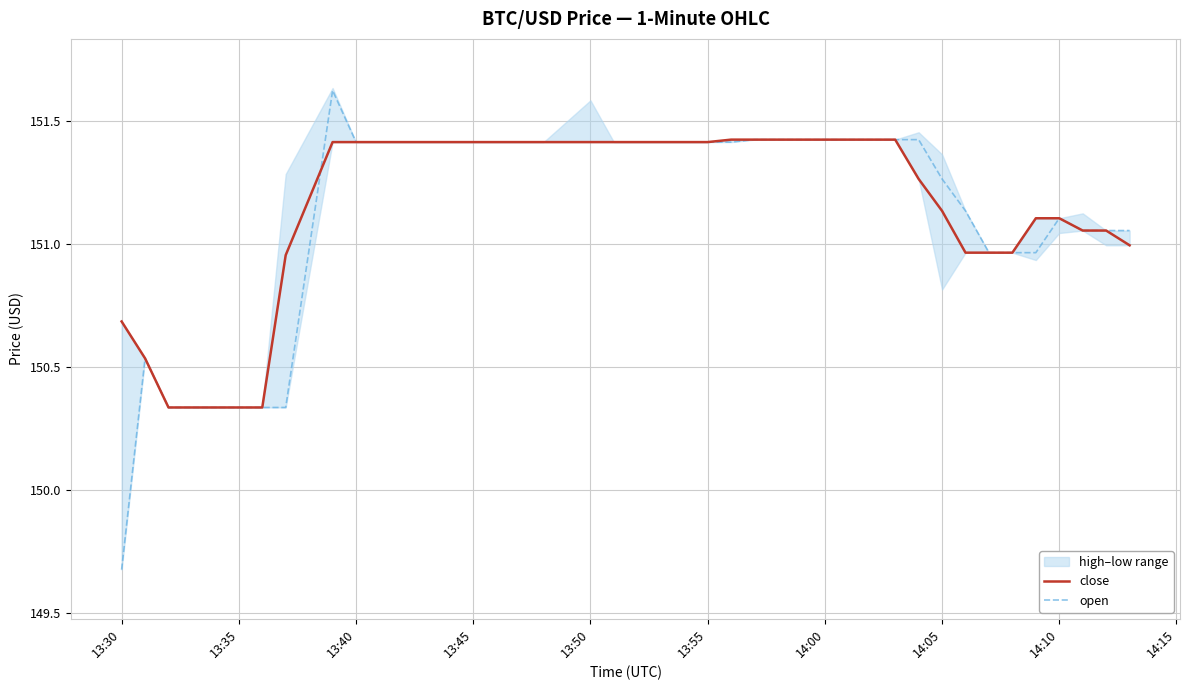

How many data points in close are above 151?

29